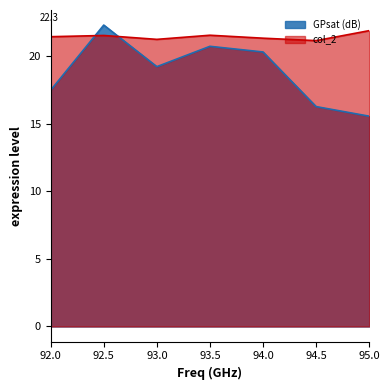

Rank the series by their average value, from lowest to highest.

GPsat (dB), col_2